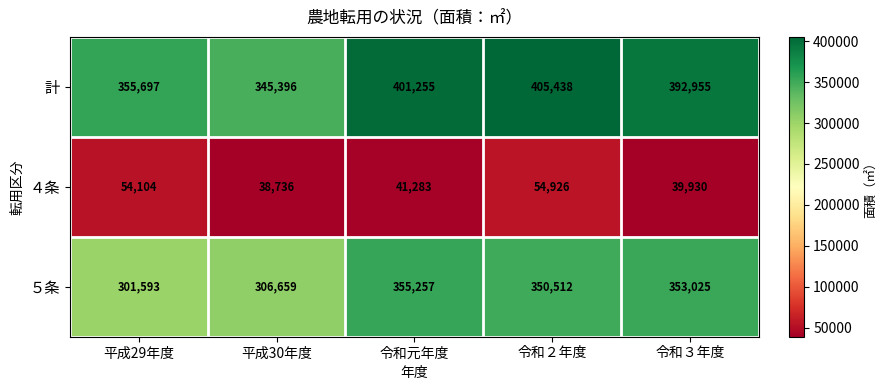

Is it true that ５条 equals 174061 at 平成30年度?

False